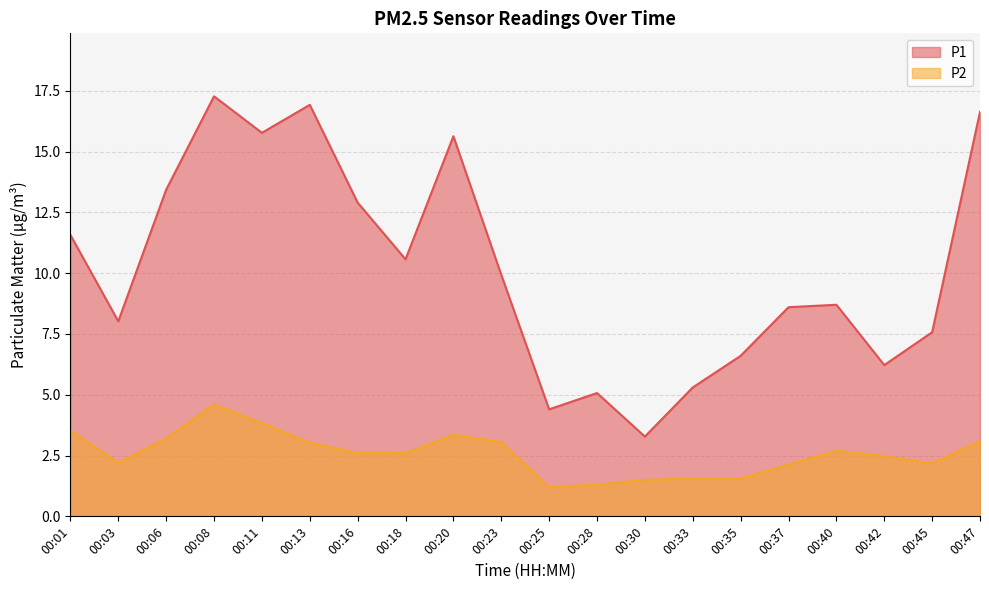

At how many categories does at least one series exceed 6?

16